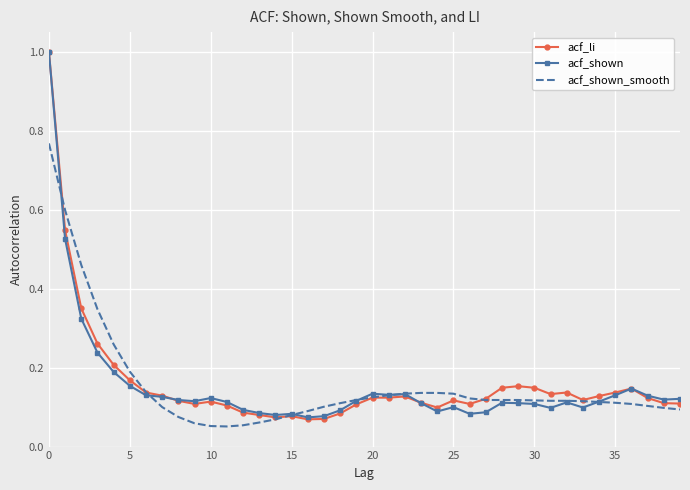

In acf_shown, how many points are higher than both neighbors (excluding endpoints)?

8